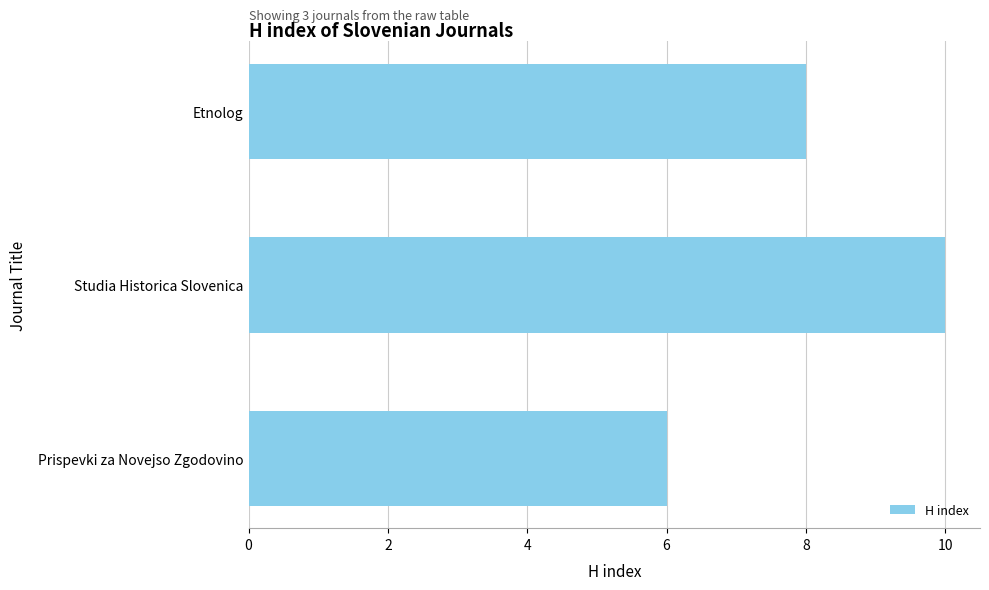

What is the maximum value shown in the chart?

10